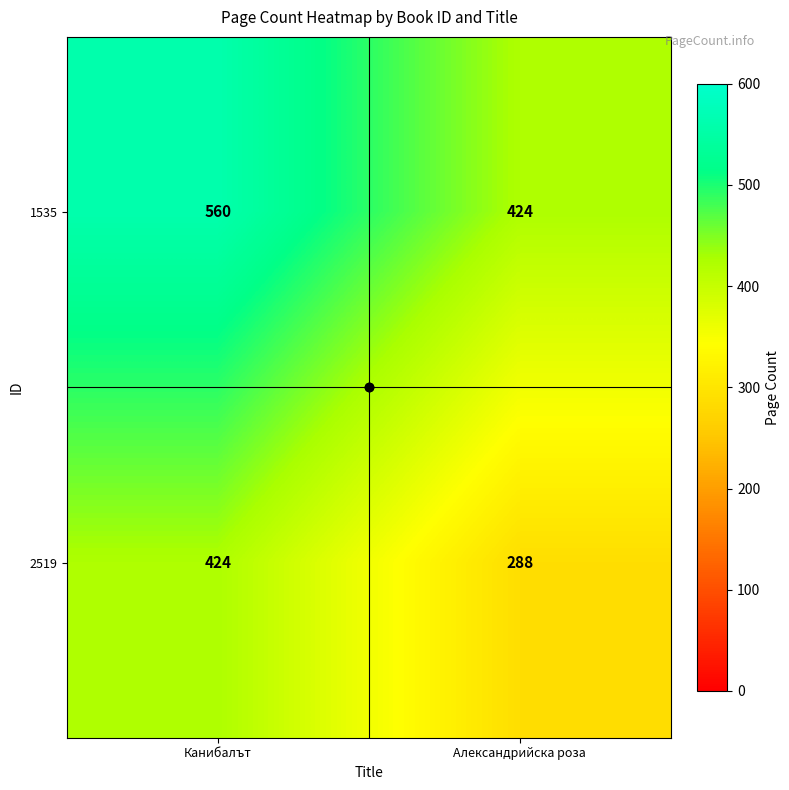

What is the difference between the highest and lowest values at Александрийска роза?

136